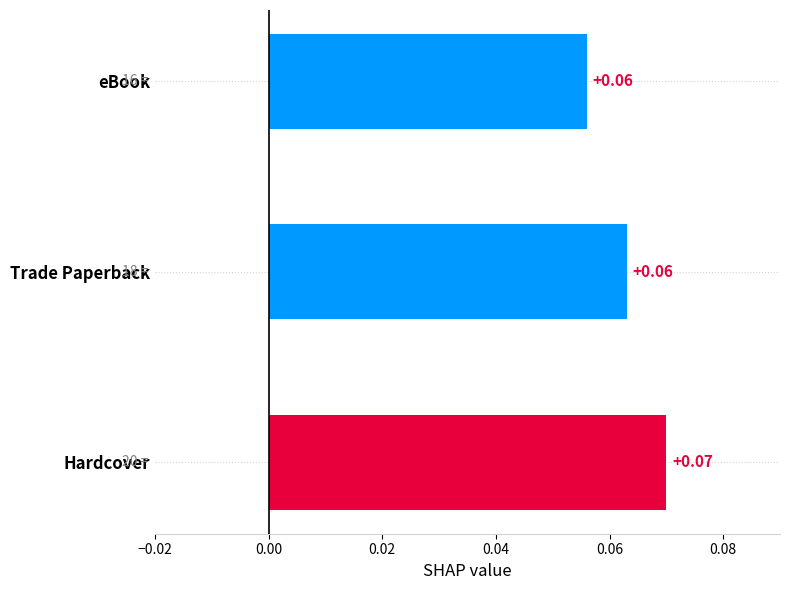

Which category has the highest value across all series?

Hardcover